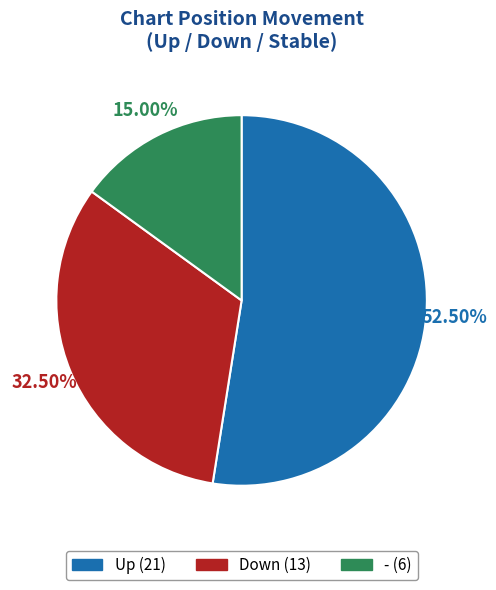

Is there any slice that represents more than half of the pie?

Yes